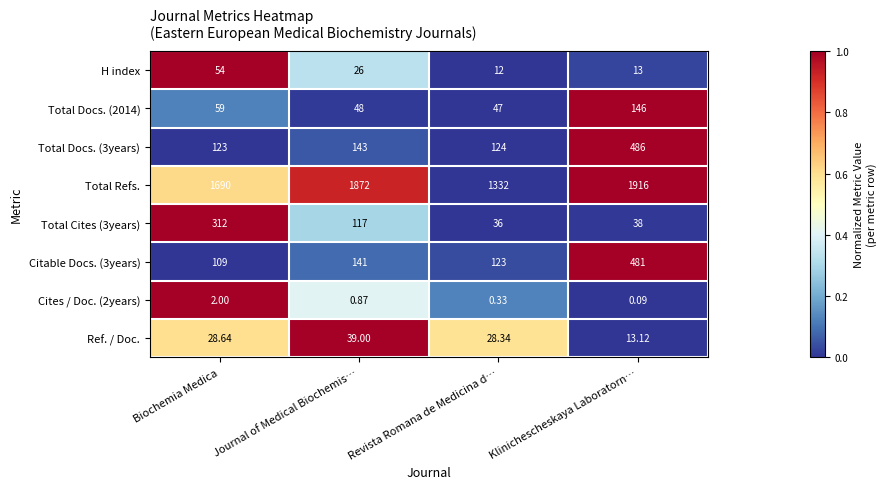

At which label is Cites / Doc. (2years) closest to 1?

Journal of Medical Biochemis…